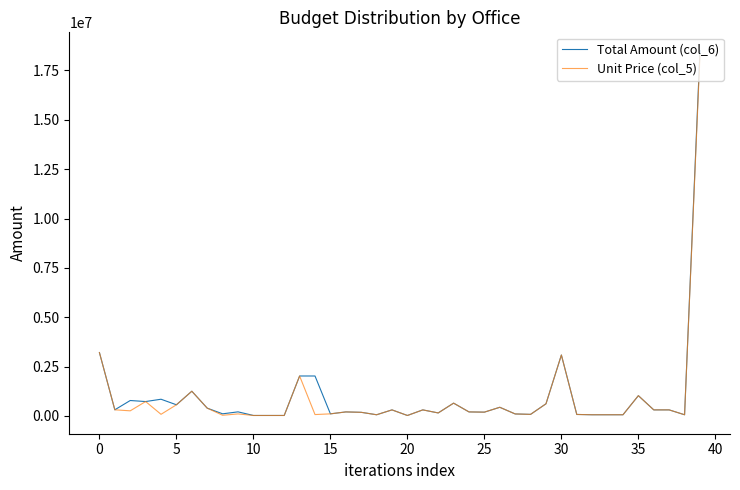

Which series has the widest spread of values?

Total Amount (col_6)